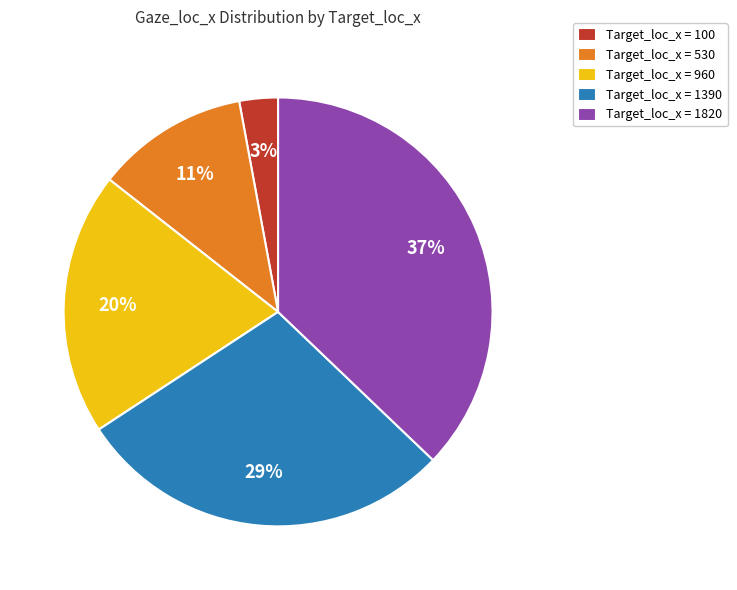

What is the largest slice in the pie chart?

Target_loc_x = 1820